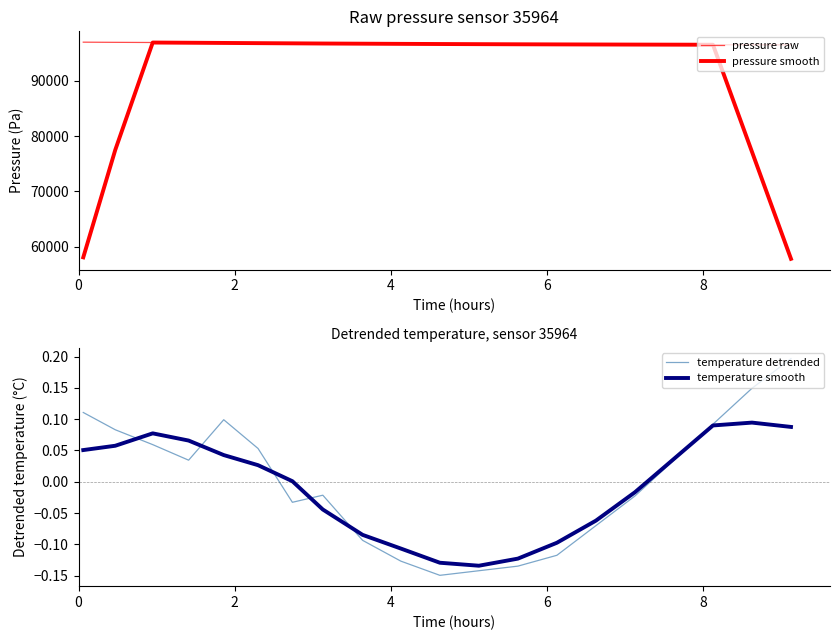

What is the average value of the pressure raw series?

96626.3